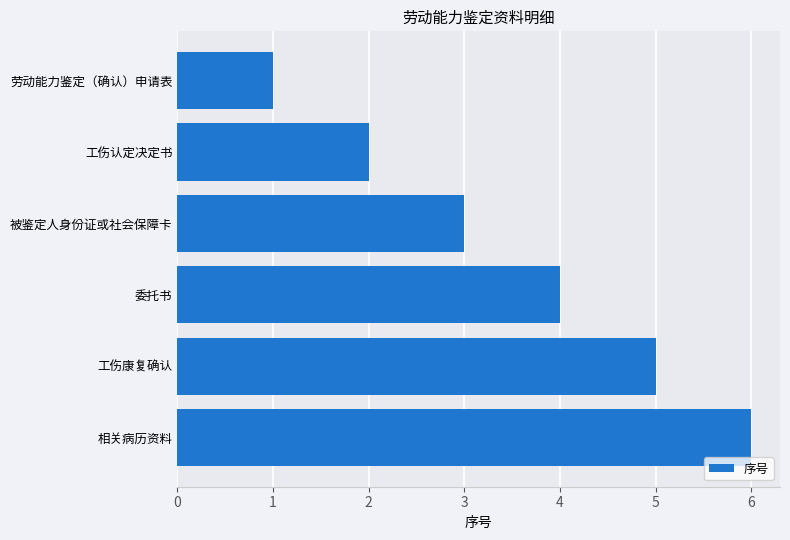

What is the difference between the maximum and second lowest values?

4